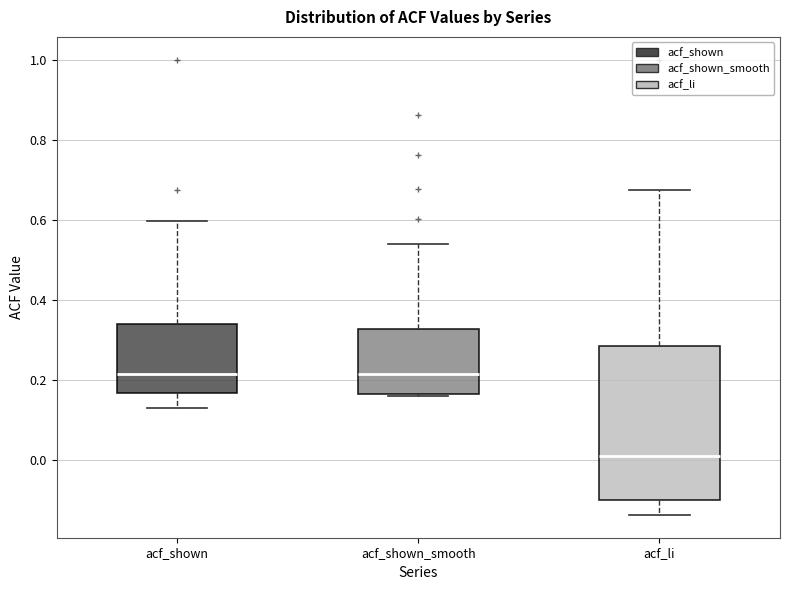

Comparing the boxes themselves (not the whiskers), which one is the tallest?

acf_li